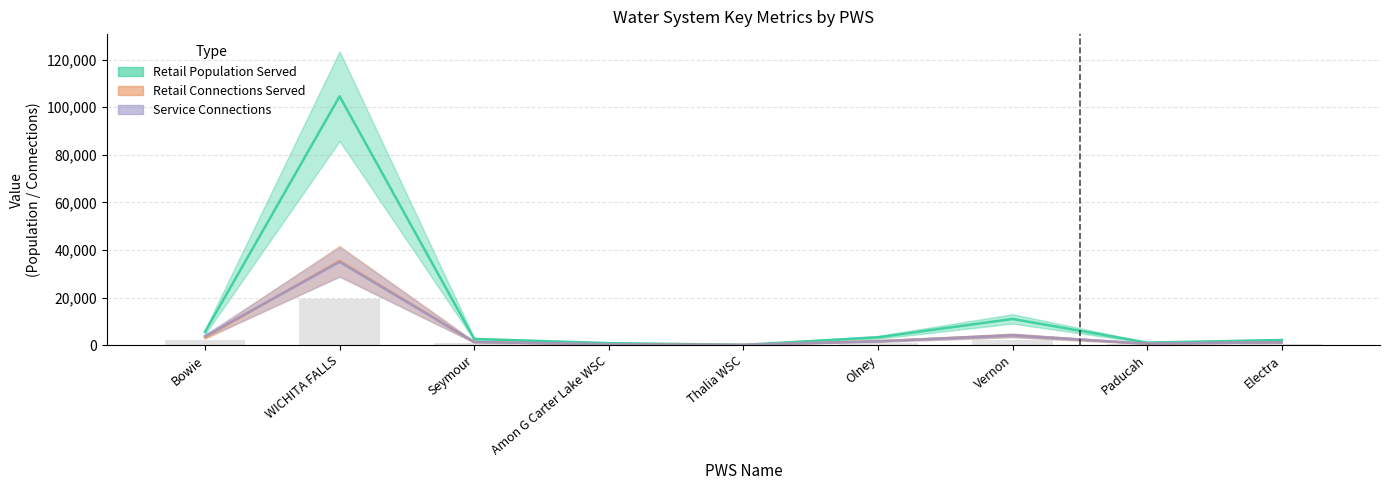

At Paducah, list the series in order from smallest to largest.

Retail Connections Served, Service Connections, Retail Population Served